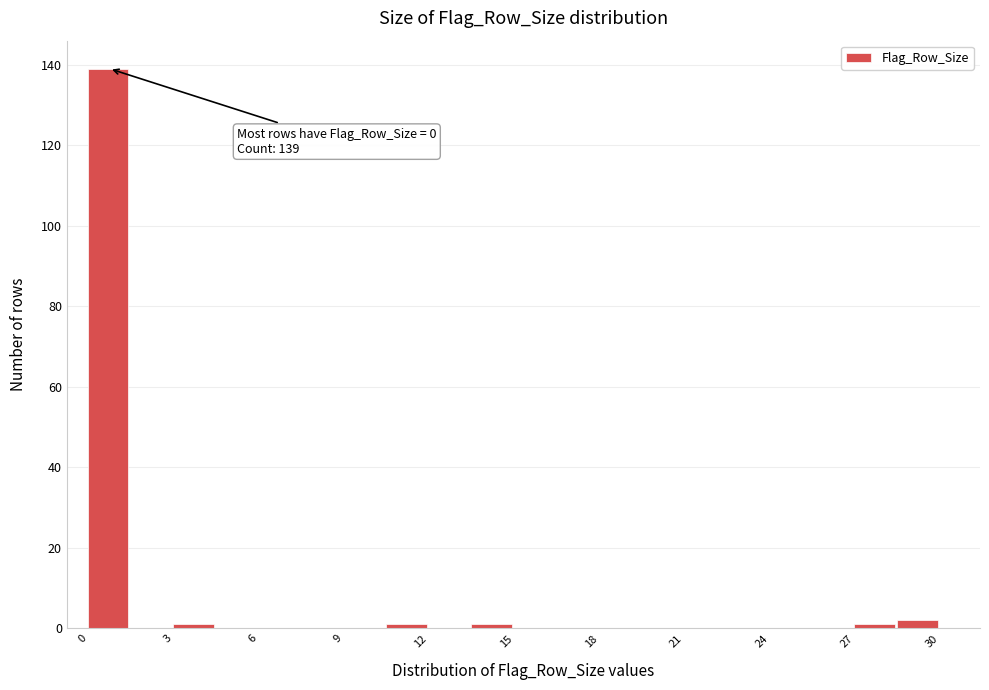

Around what value on the x-axis is the tallest bar? Give the approximate position of its centre, as read against the axis.

0.5